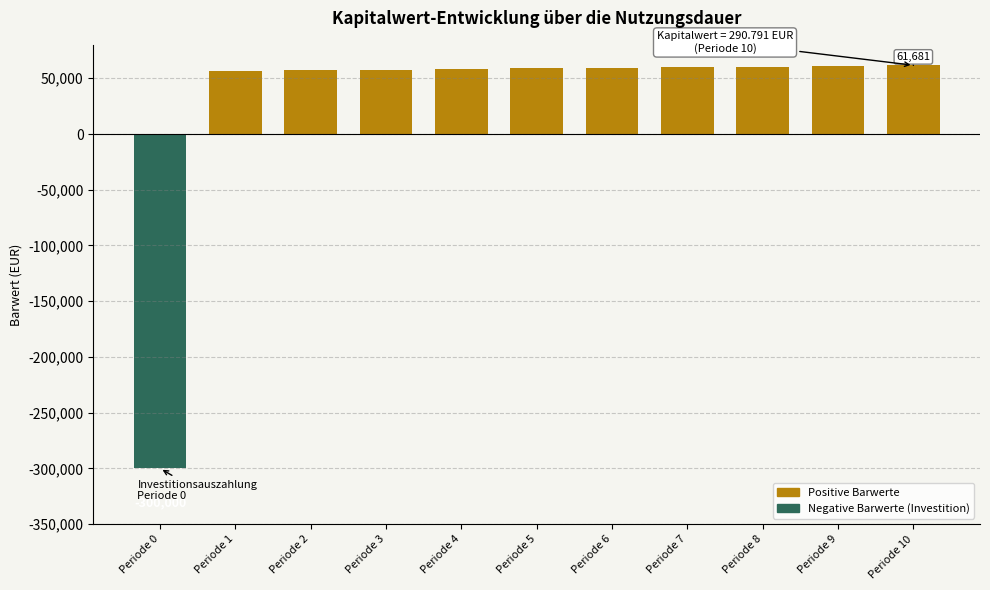

What is the greatest value displayed?

61680.7